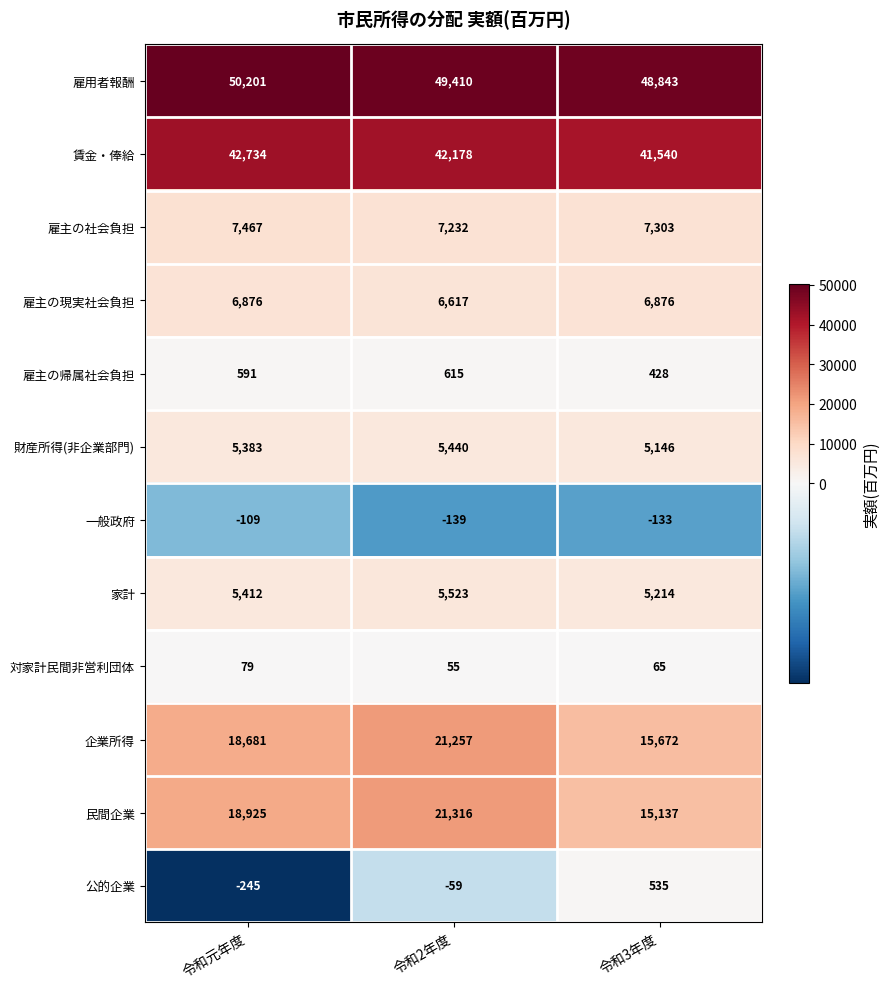

Where is 財産所得(非企業部門) nearest to the value 5293?

令和元年度